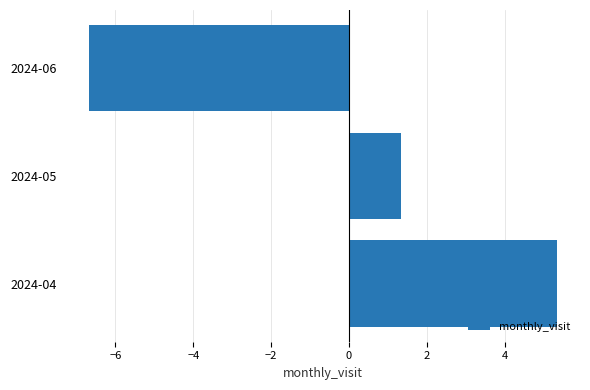

Is it true that the value at 2024-06 is -6.7?

True